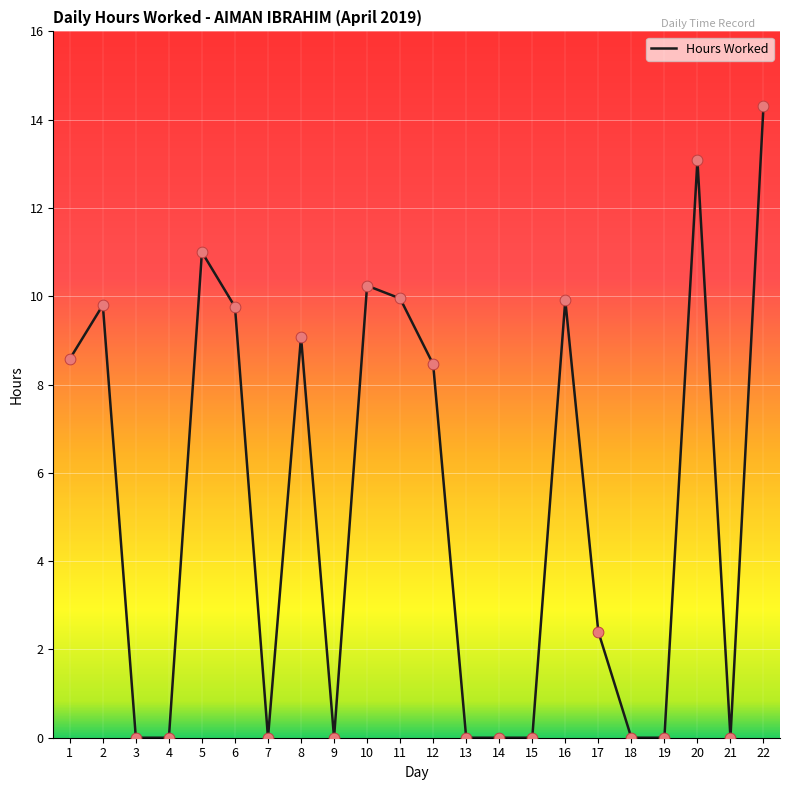

Which has a higher value, 15 or 1?

1